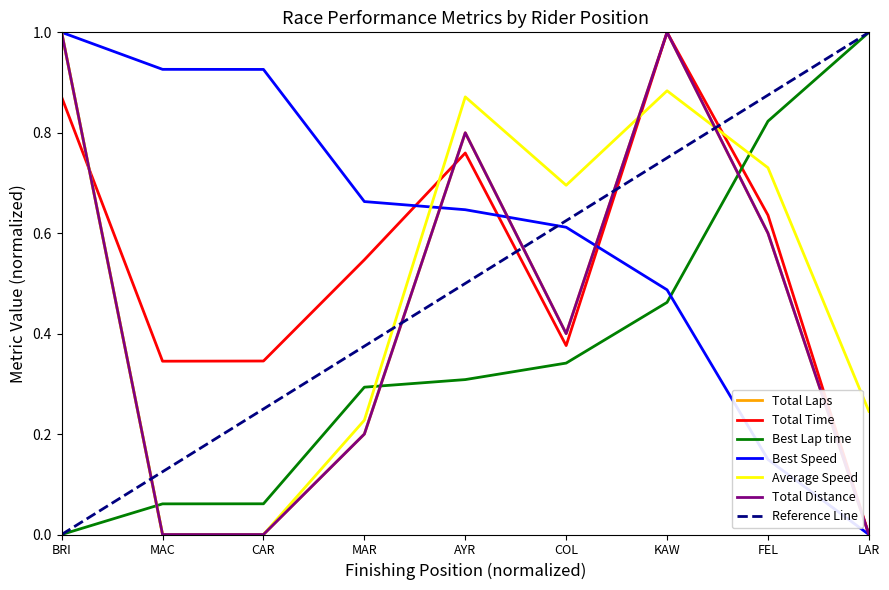

At CAR, list the series in order from smallest to largest.

Total Laps, Average Speed, Total Distance, Best Lap time, Total Time, Best Speed